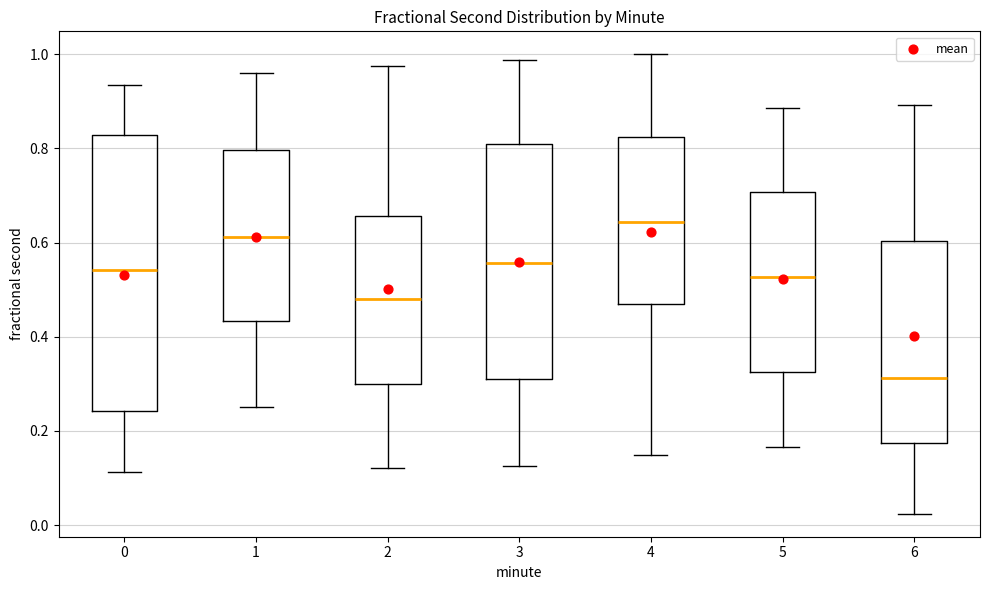

Reading left to right, read every box against the y-axis: the position of its median line, the range the box covers, and the ends of its whiskers. The values are not printed on the chart, so give them approximately, as read against the axis.

0: median 0.54, box 0.24 to 0.82, whiskers 0.12 to 0.94
1: median 0.62, box 0.44 to 0.80, whiskers 0.26 to 0.96
2: median 0.48, box 0.30 to 0.66, whiskers 0.12 to 0.98
3: median 0.56, box 0.30 to 0.80, whiskers 0.12 to 0.98
4: median 0.64, box 0.46 to 0.82, whiskers 0.14 to 1.00
5: median 0.52, box 0.32 to 0.70, whiskers 0.16 to 0.88
6: median 0.32, box 0.18 to 0.60, whiskers 0.02 to 0.90